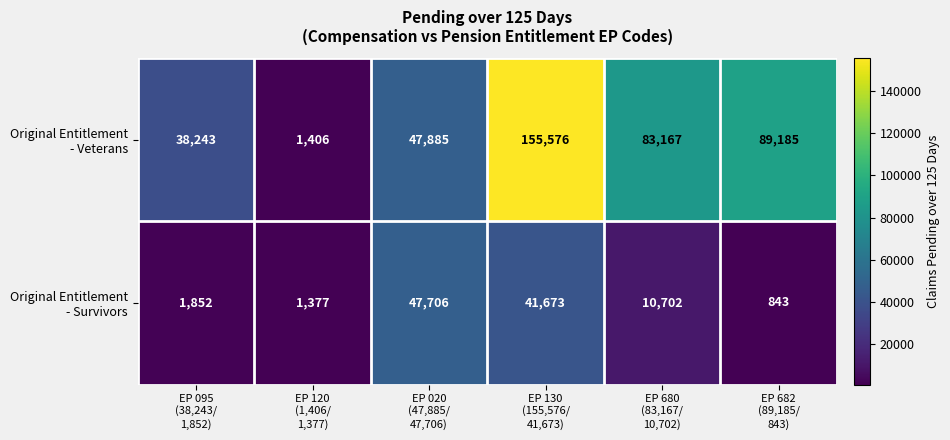

How many distinct data groups are displayed?

2